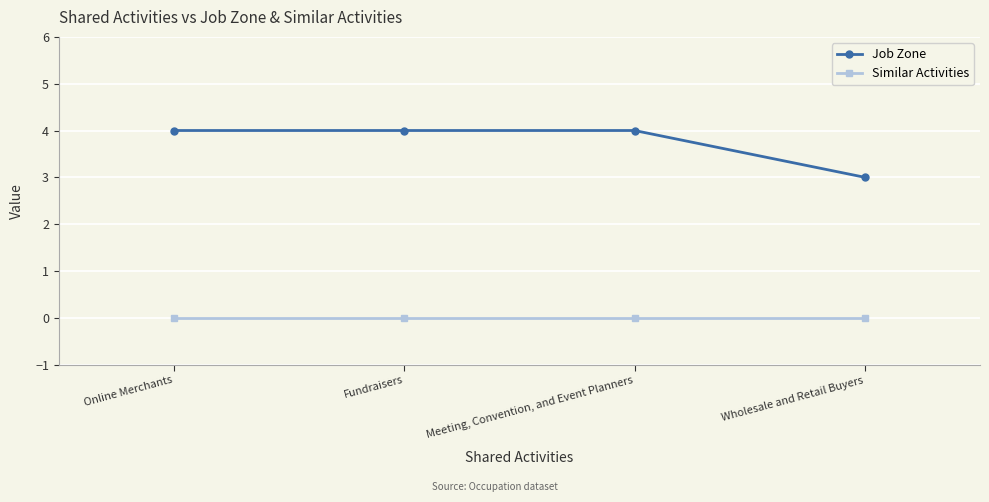

How many Job Zone values are between 4 and 5?

3